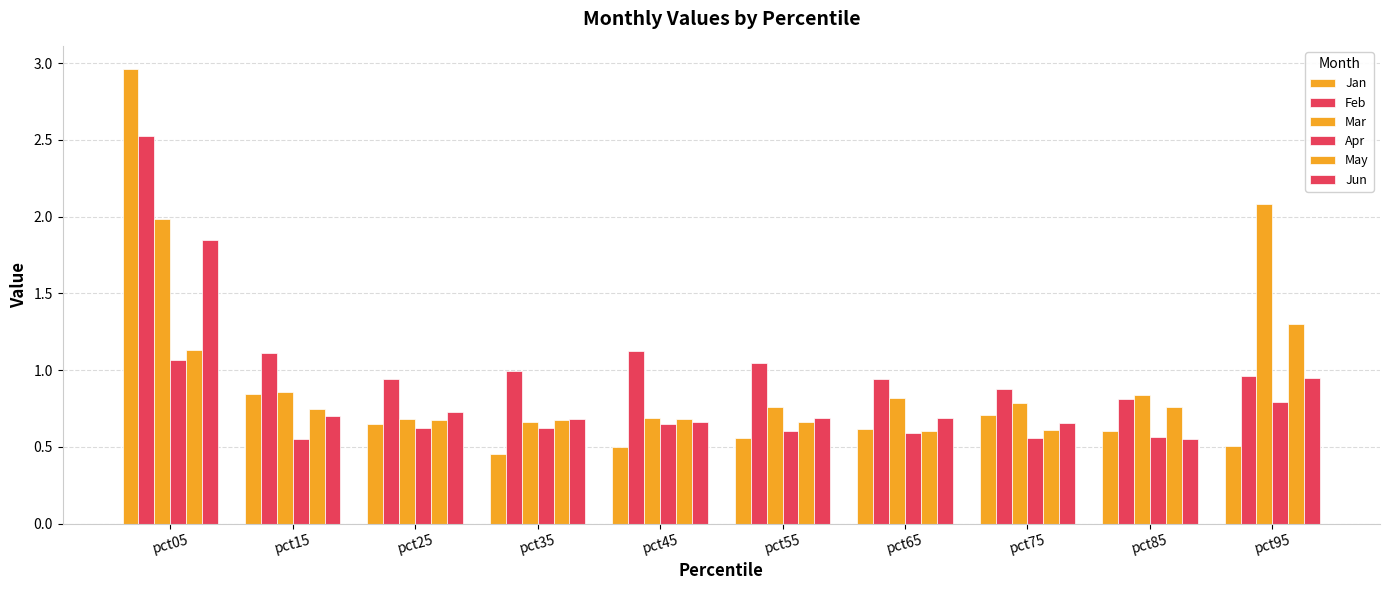

What is the total value across all series at pct45?

4.3